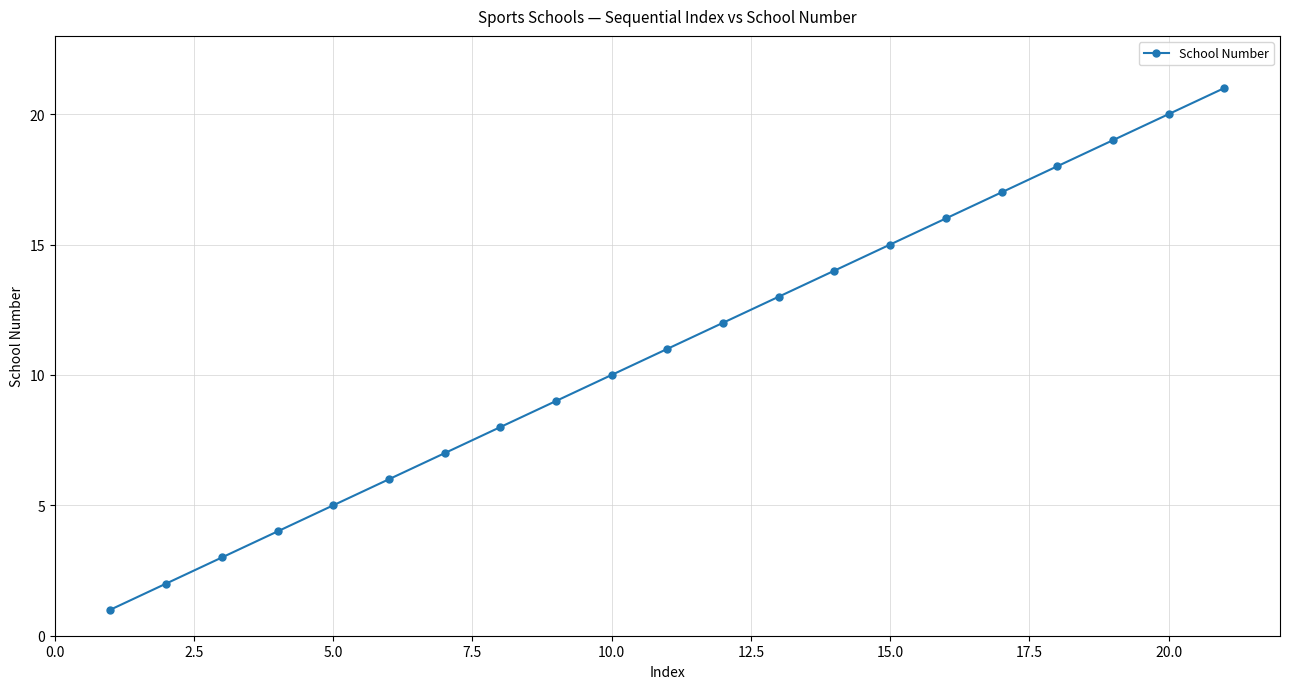

True or false: the data has more than 1 interior local peaks.

False